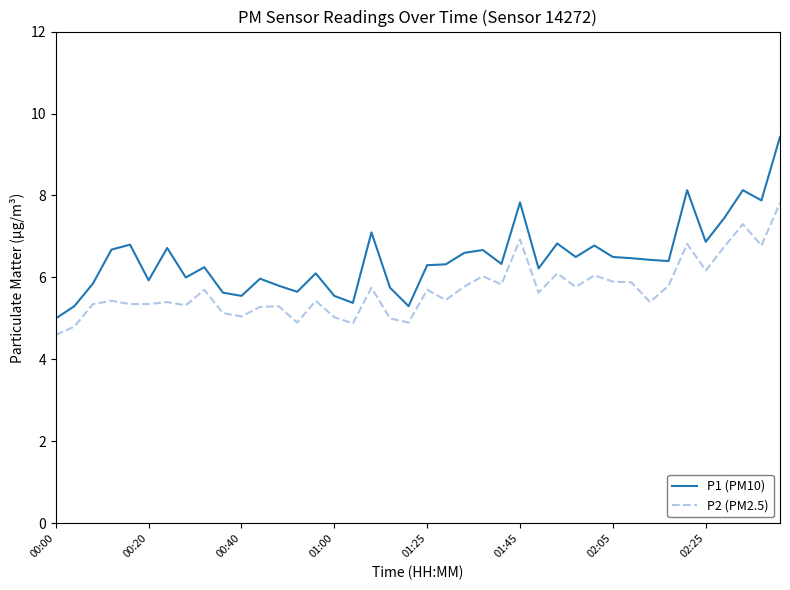

What is the minimum value shown in the chart?

4.6